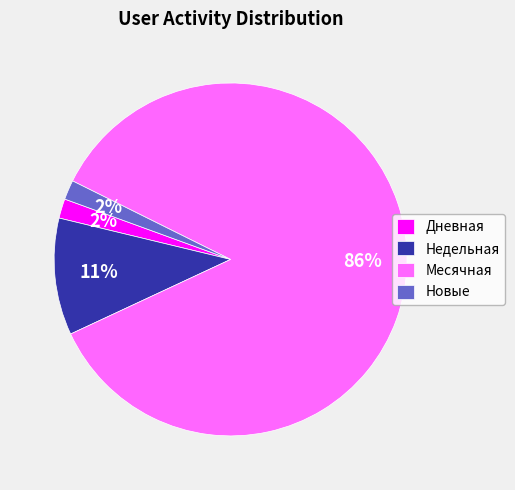

True or false: Новые accounts for 2% of the total.

True